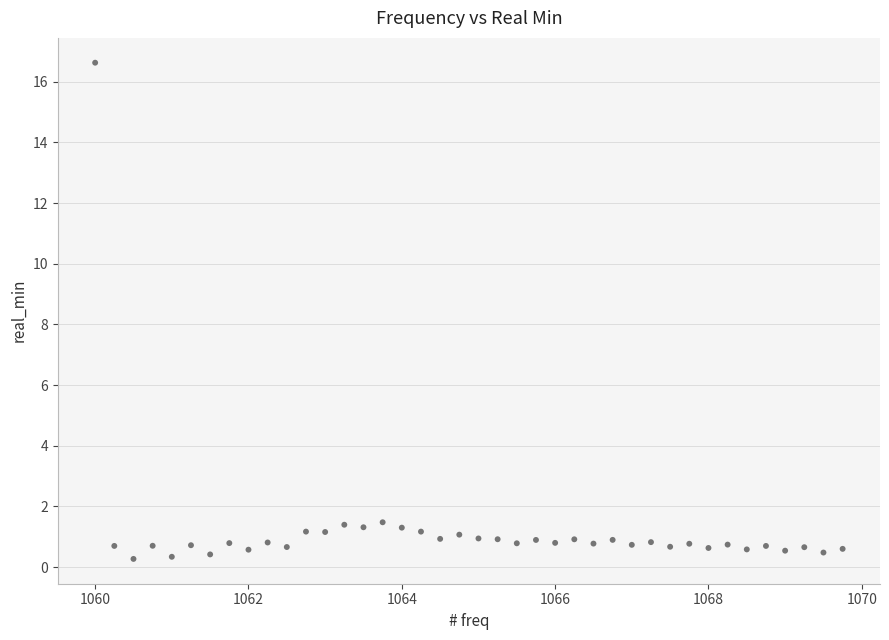

What is the range of X values (max minus min)?

9.8